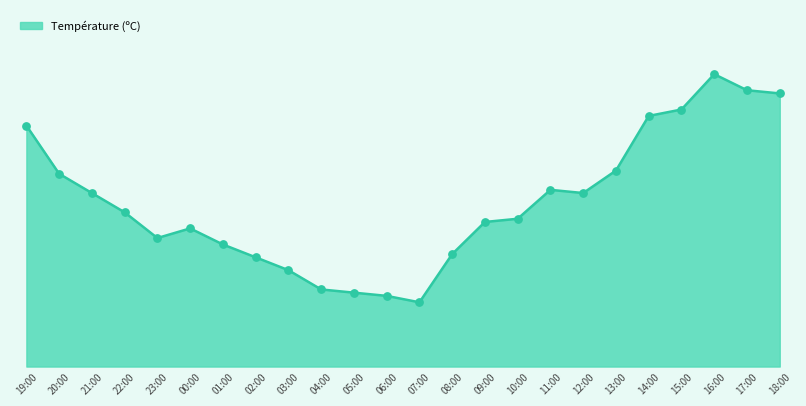

Between 07:00 and 02:00, which is larger?

02:00